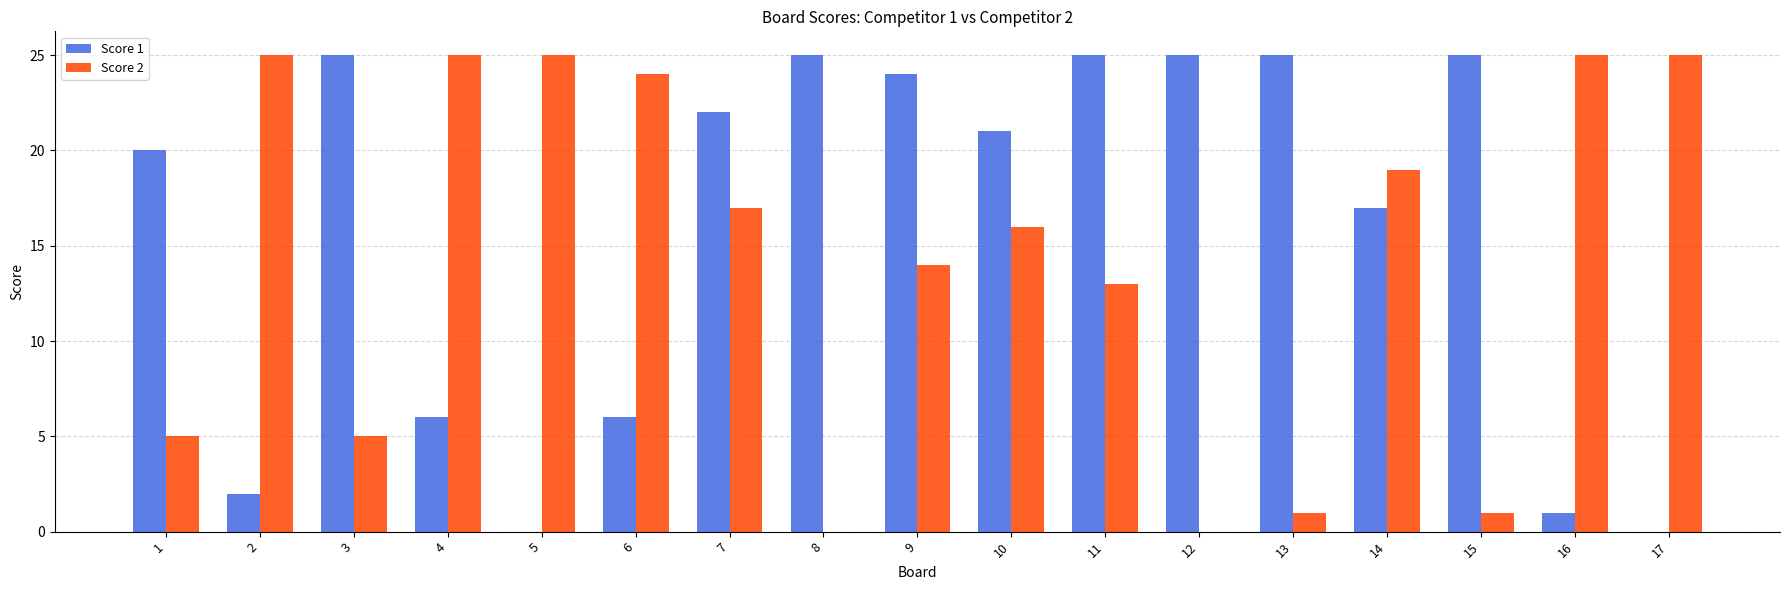

True or false: Score 1 has a value of 25 at 3.

True